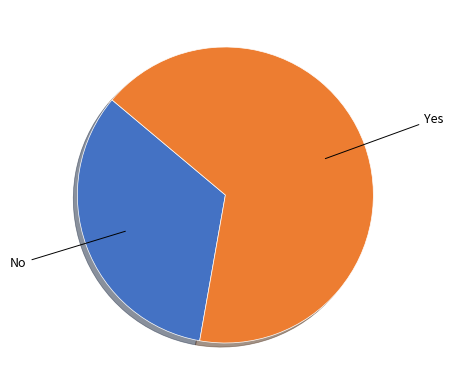

Does any single category account for the majority?

Yes